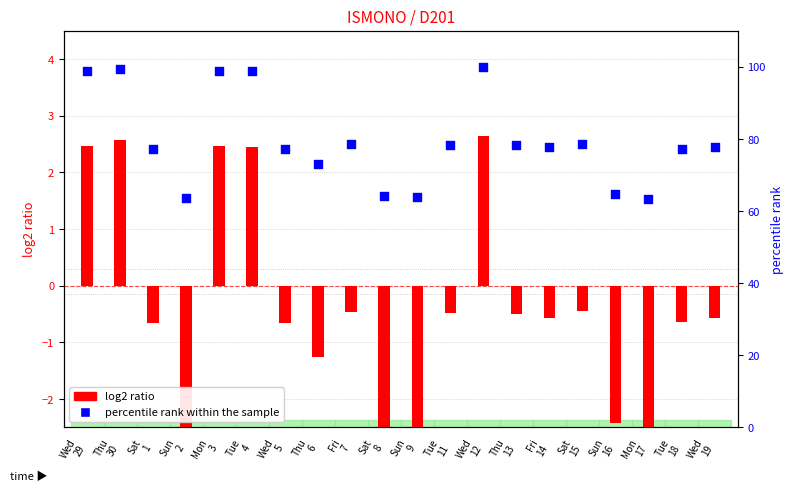

Is the value of percentile rank within the sample at Sun
9 greater than the value of log2 ratio at Thu
30?

Yes